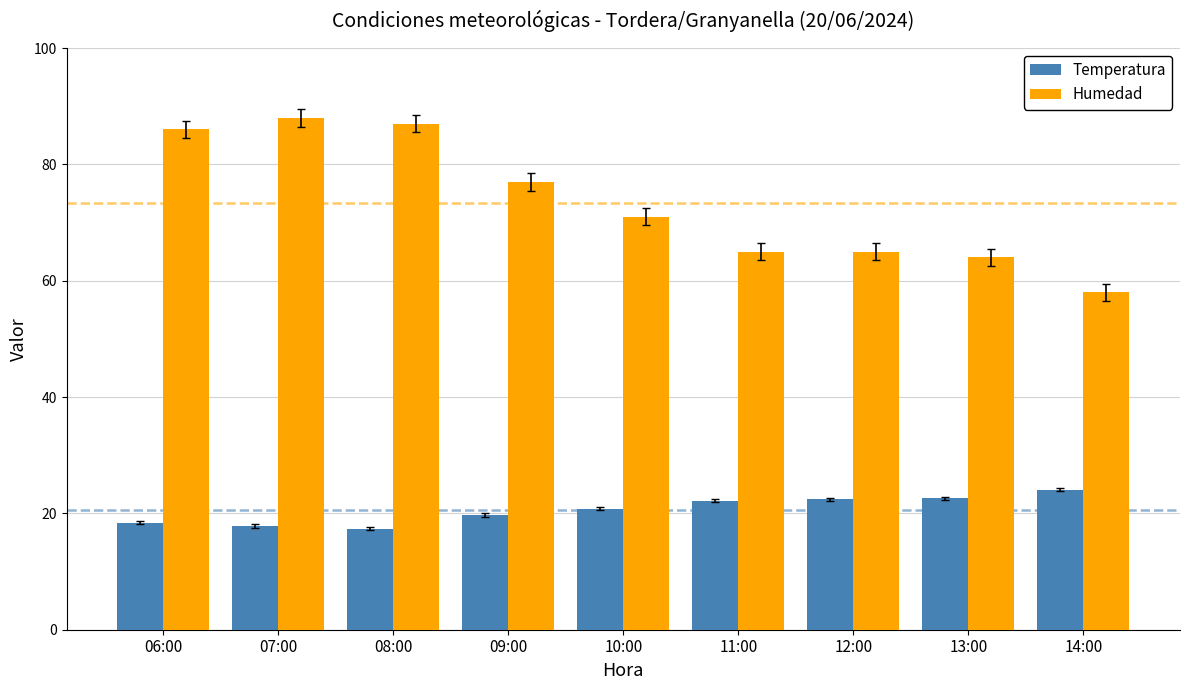

What is the difference between the highest and lowest values at 07:00?

70.2